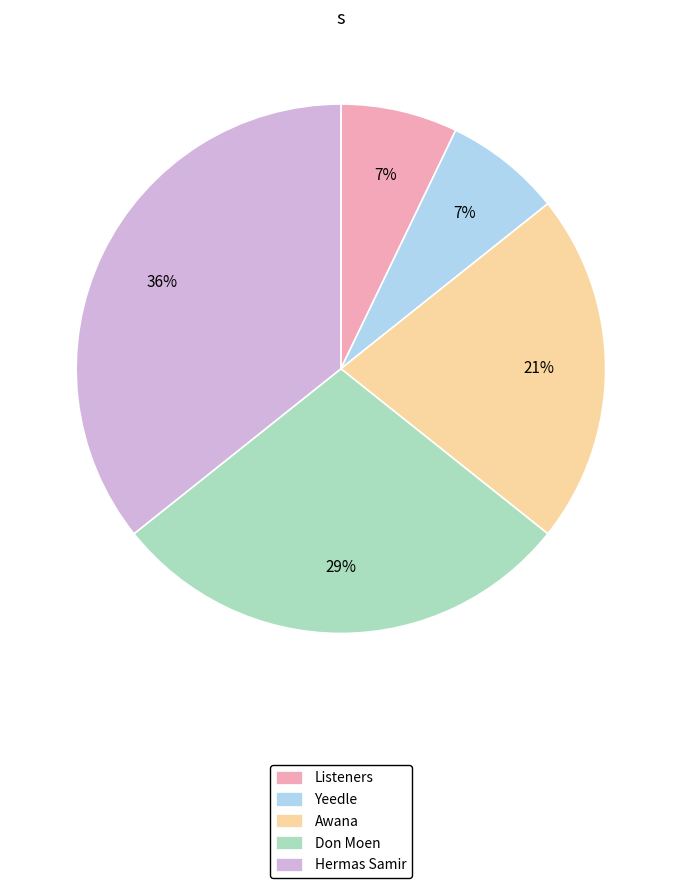

Is it true that Awana is 21% of the pie?

True